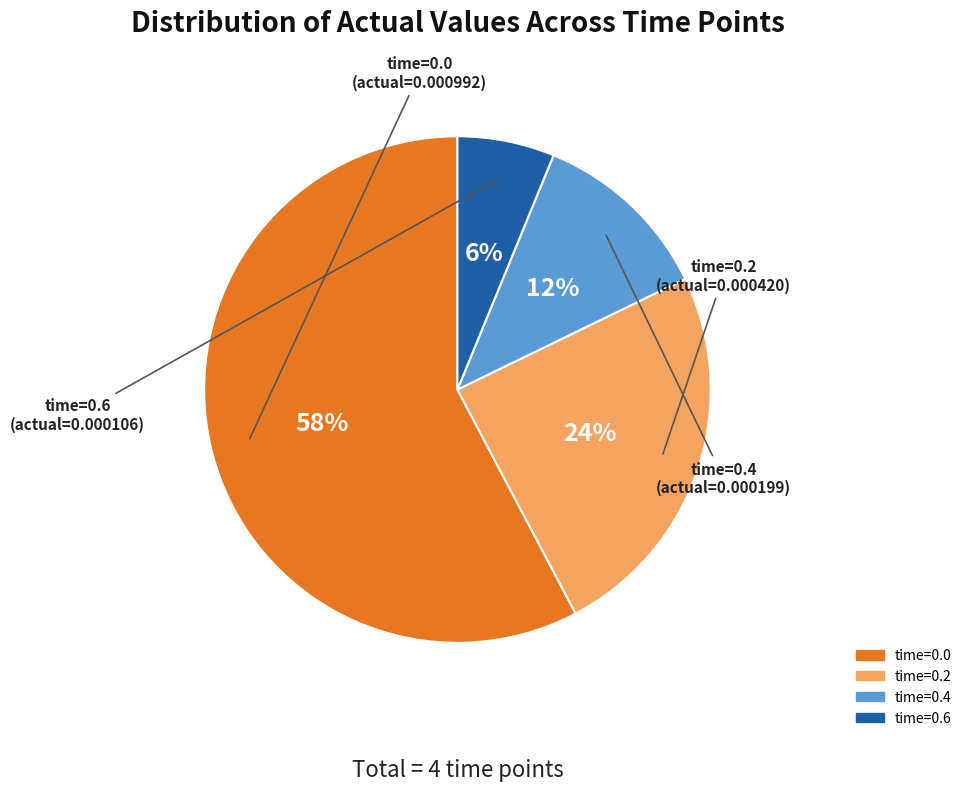

Combined, do time=0.0 and time=0.6 account for over 50%?

Yes